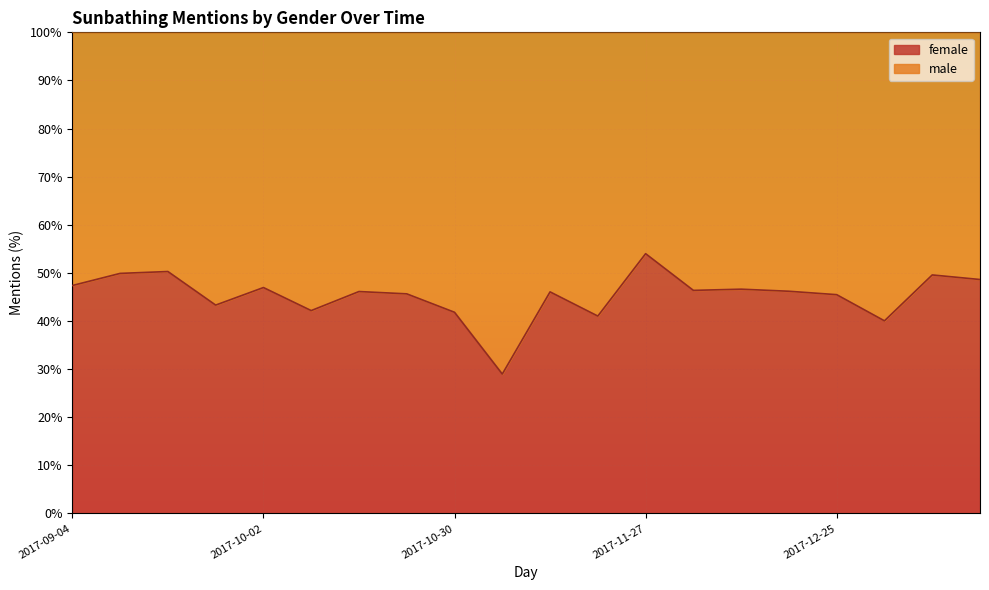

Approximately how many times larger is the value at 2017-10-16 compared to 2017-11-06?

1.6